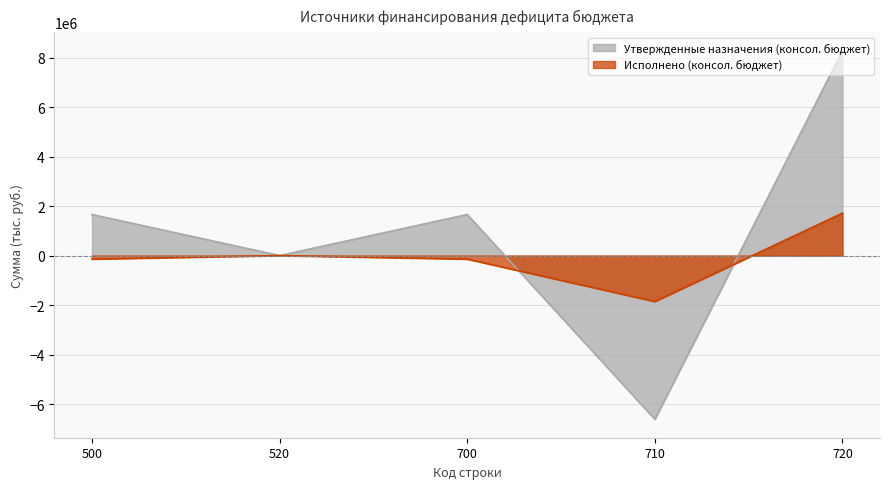

How many values in Исполнено (консол. бюджет) are below zero?

3